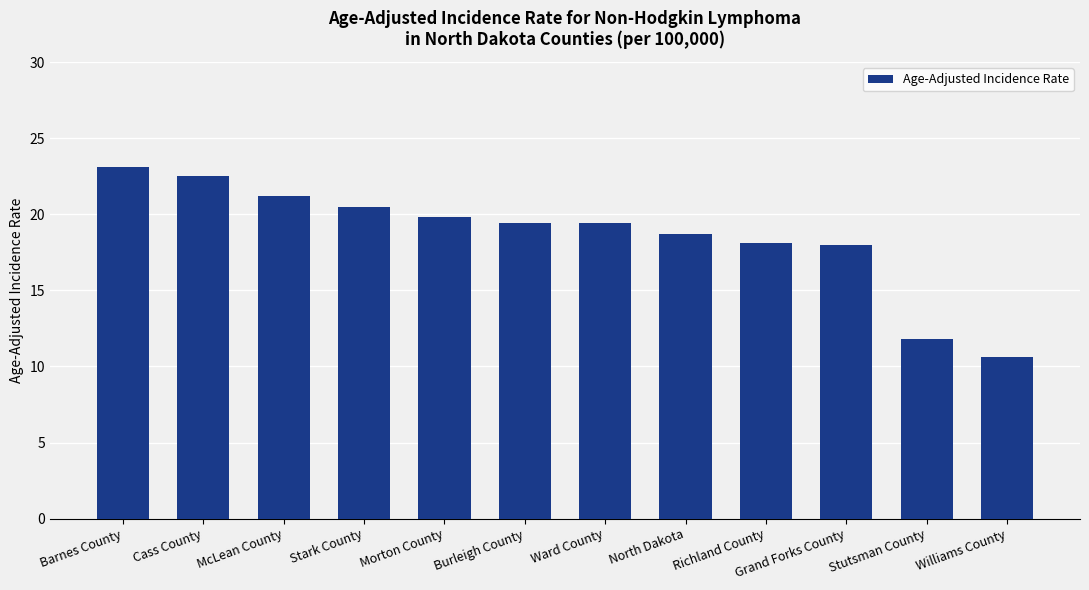

Where does the data first go above 19?

Barnes County